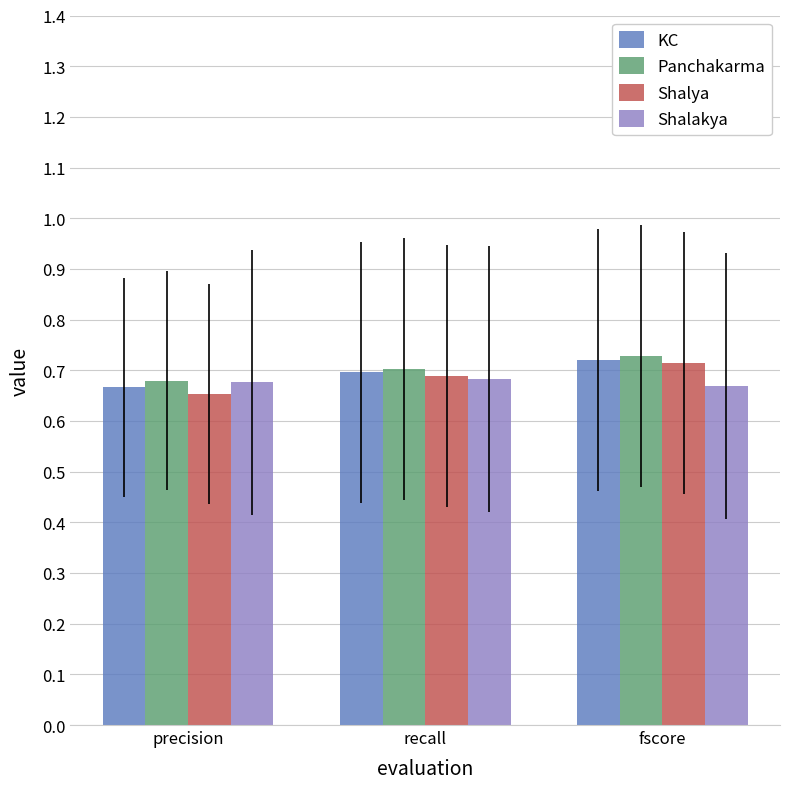

Does the chart contain any negative values?

No